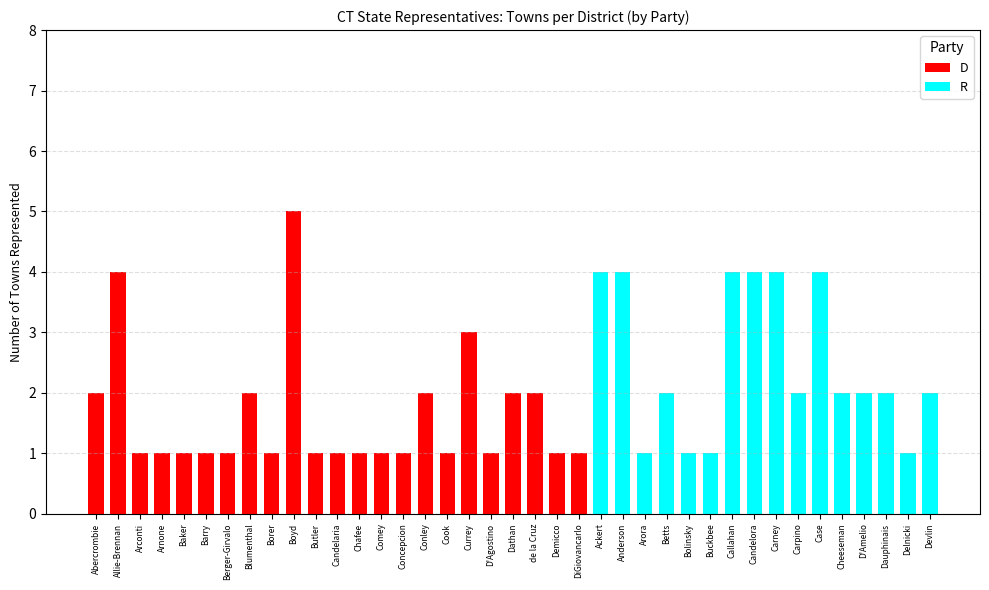

What is the greatest value displayed?

5